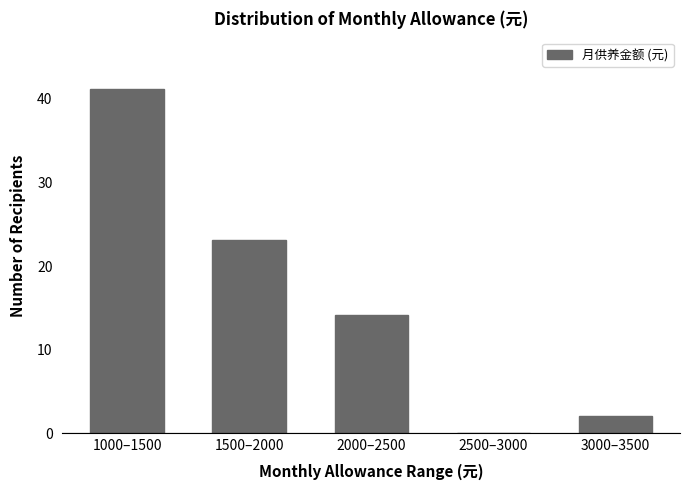

Reading left to right, list all the values displayed in this chart.

1000–1500=41	1500–2000=23	2000–2500=14	2500–3000=0	3000–3500=2